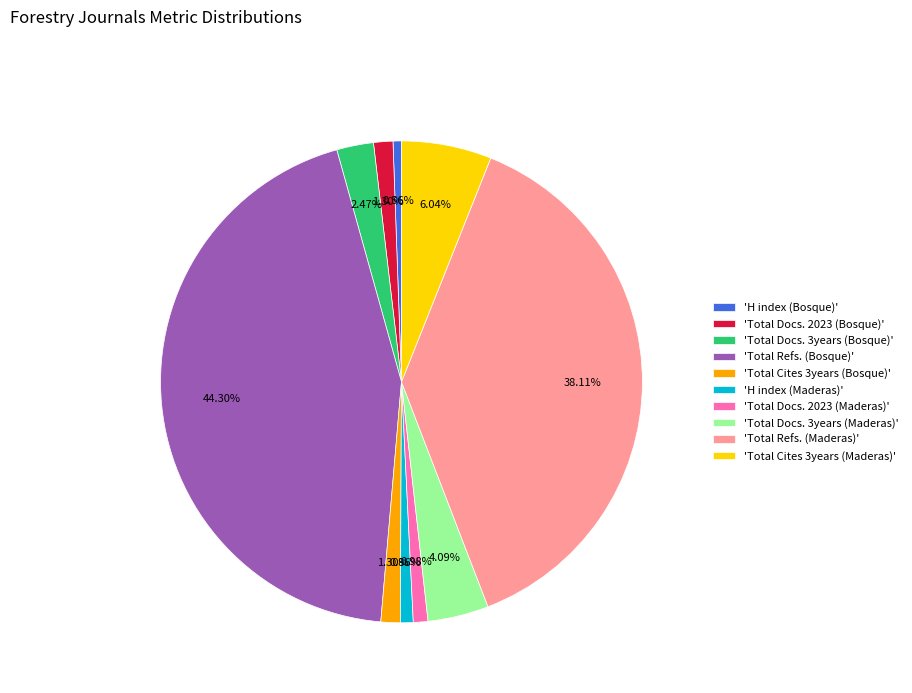

Approximately how many times larger is the value at 'H index (Bosque)' compared to 'H index (Maderas)'?

0.7